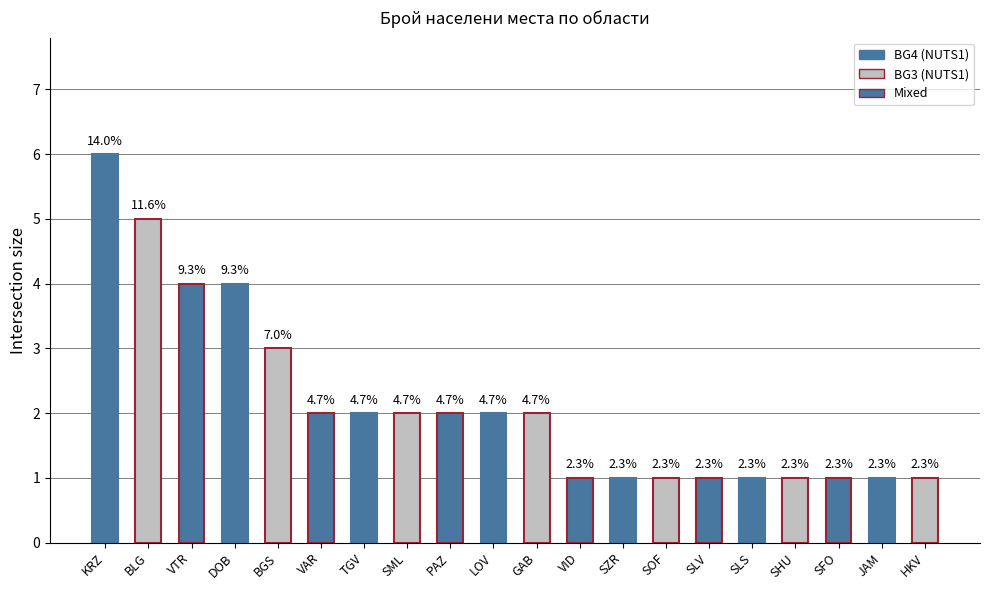

Does the chart contain stacked bars?

No